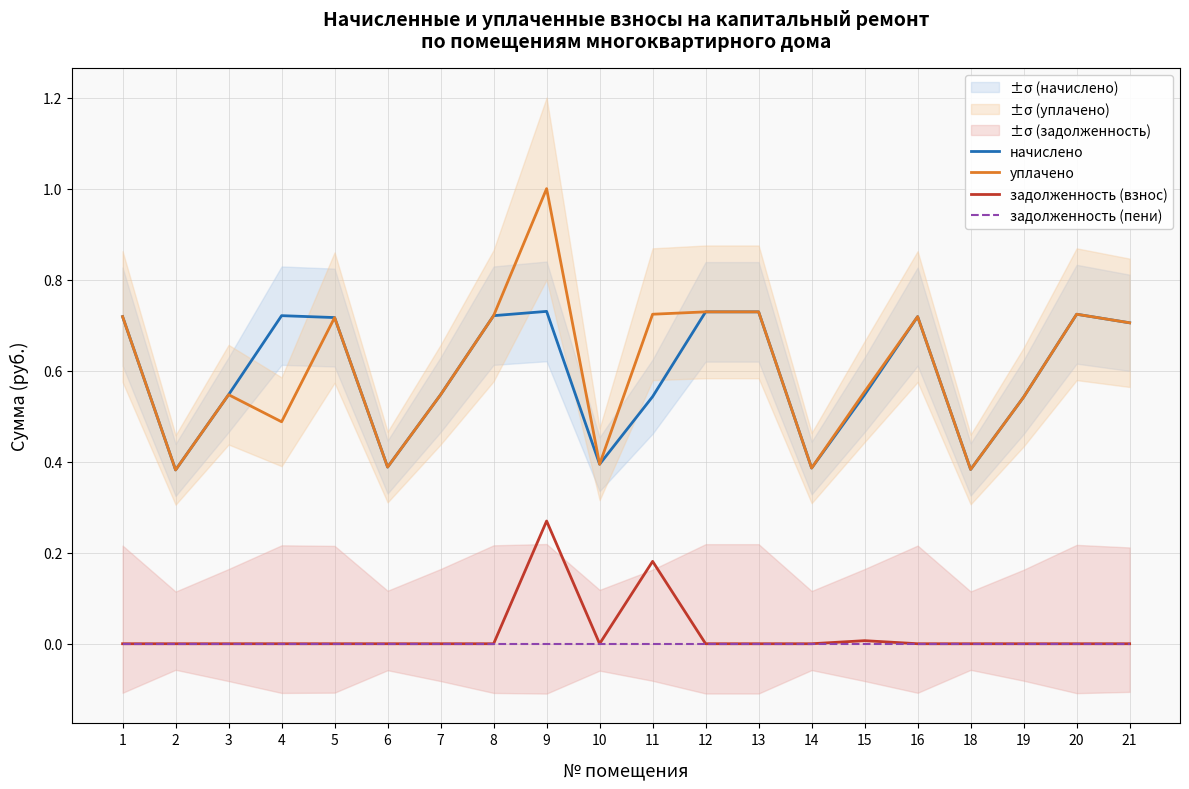

Rank the series by their maximum value, from highest to lowest.

уплачено, начислено, задолженность (взнос), задолженность (пени)